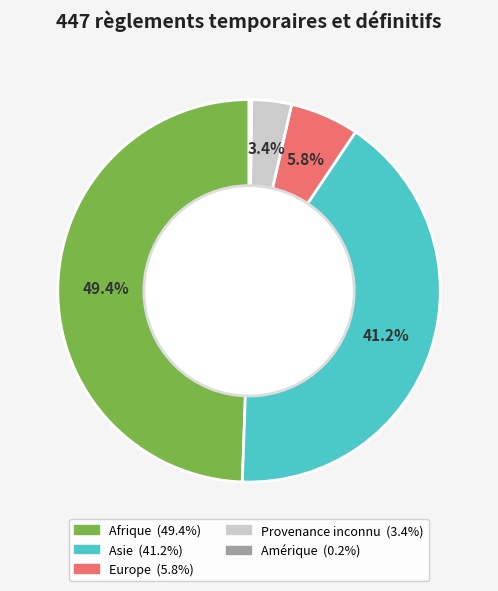

Approximately how many times larger is the value at Asie compared to Europe?

7.1